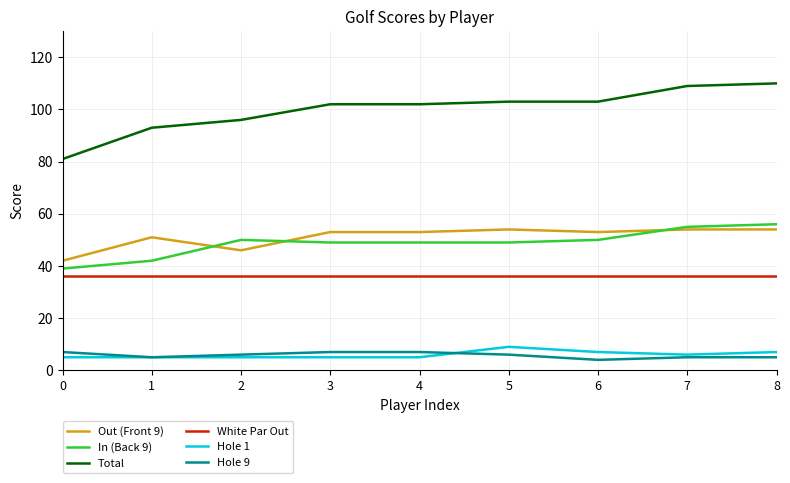

True or false: White Par Out and In (Back 9) cross at least once.

False